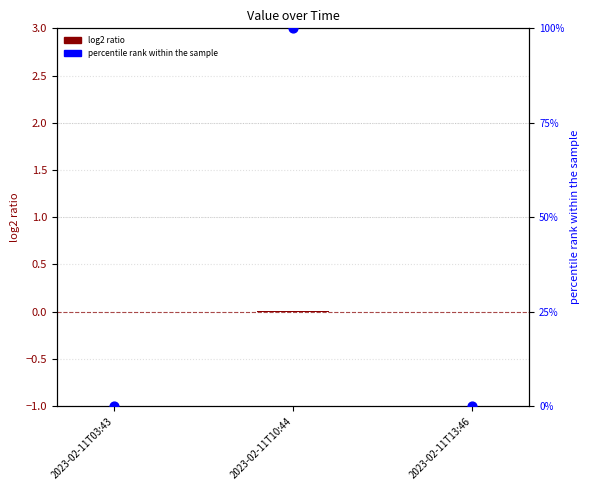

At which category is the sum across all series the highest?

2023-02-11T10:44